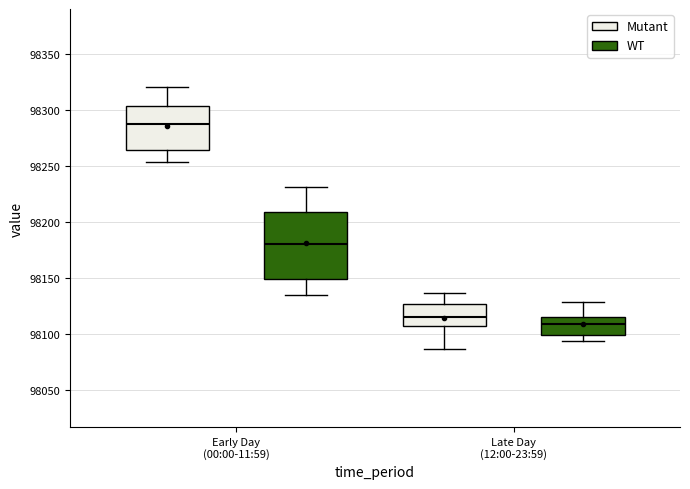

Where does the upper whisker of the box for Late Day (12:00-23:59) (WT) end on the y-axis? The values are not printed on the chart, so give them approximately, as read against the axis.

98130